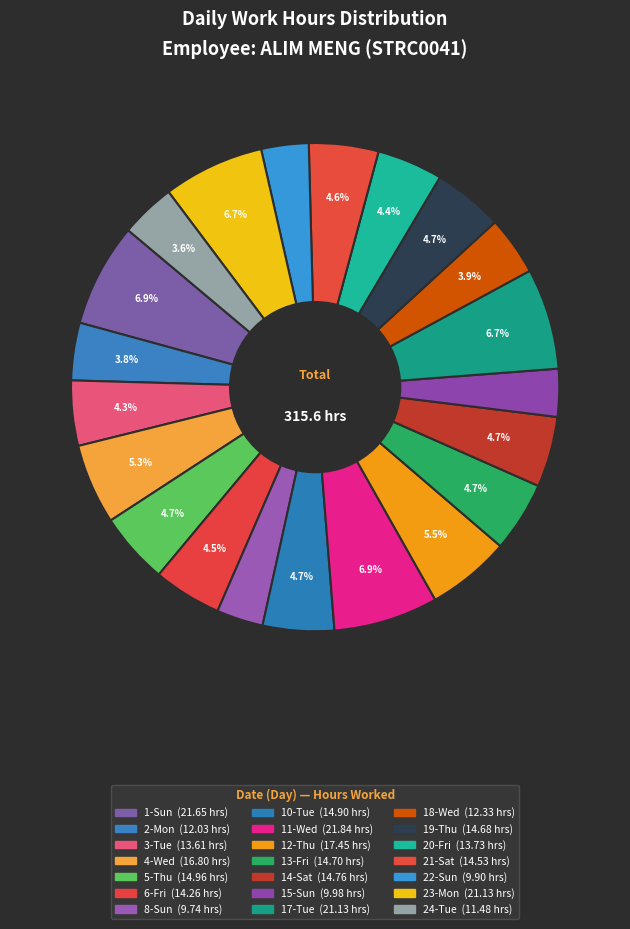

To the nearest percent, what is the average slice percentage?

5%